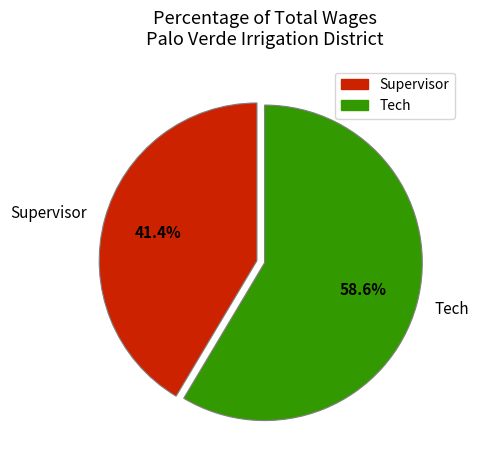

What is the smallest slice in the pie chart?

Supervisor